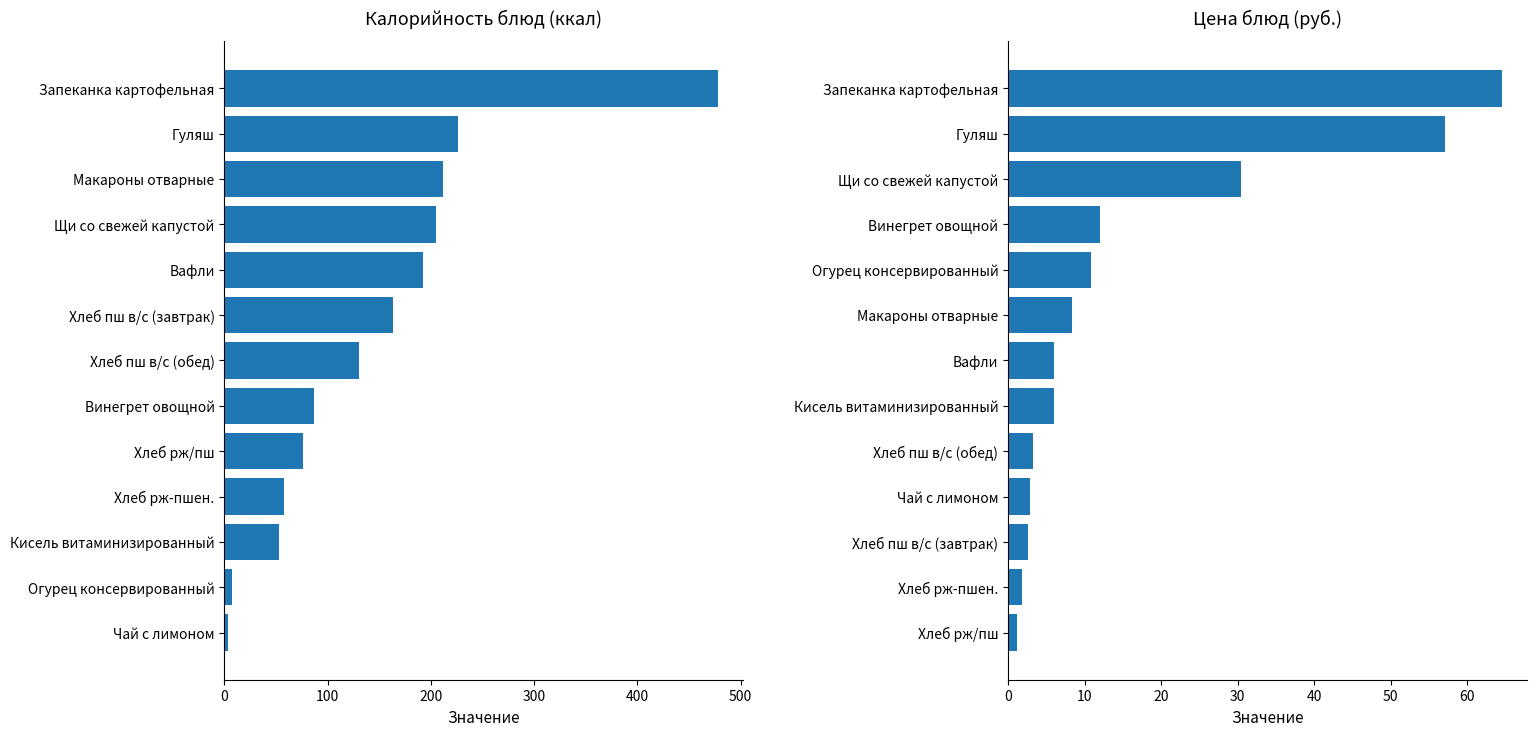

What is the sum of all Цена values?

207.0